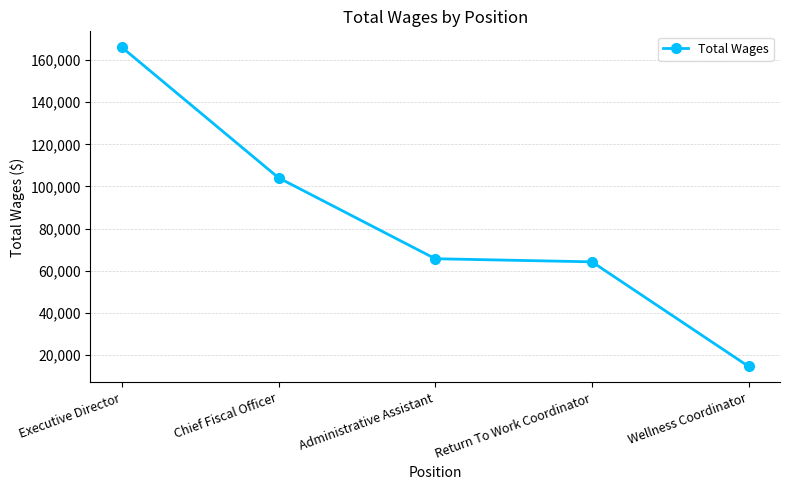

The value at Administrative Assistant is 104571. True or false?

False